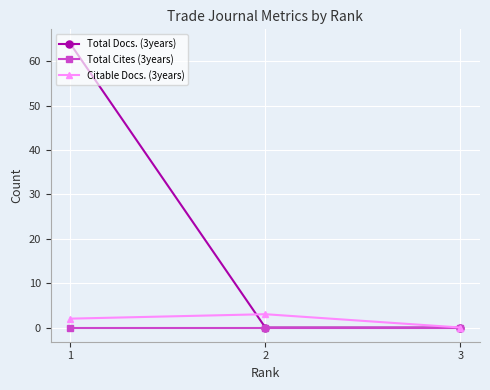

At which label does Total Docs. (3years) reach its minimum?

3